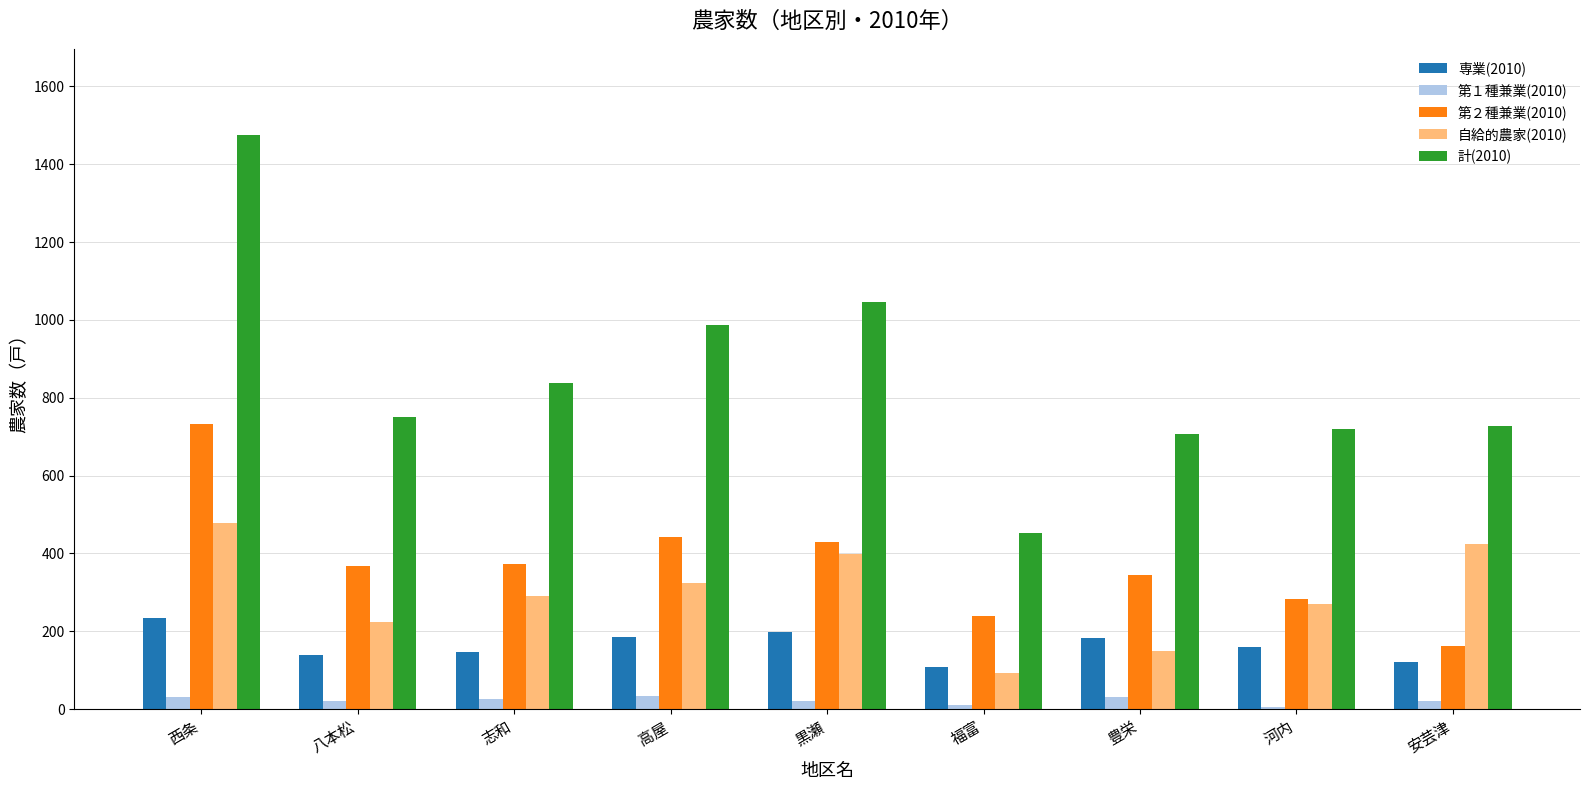

How many bars are there in each group?

5